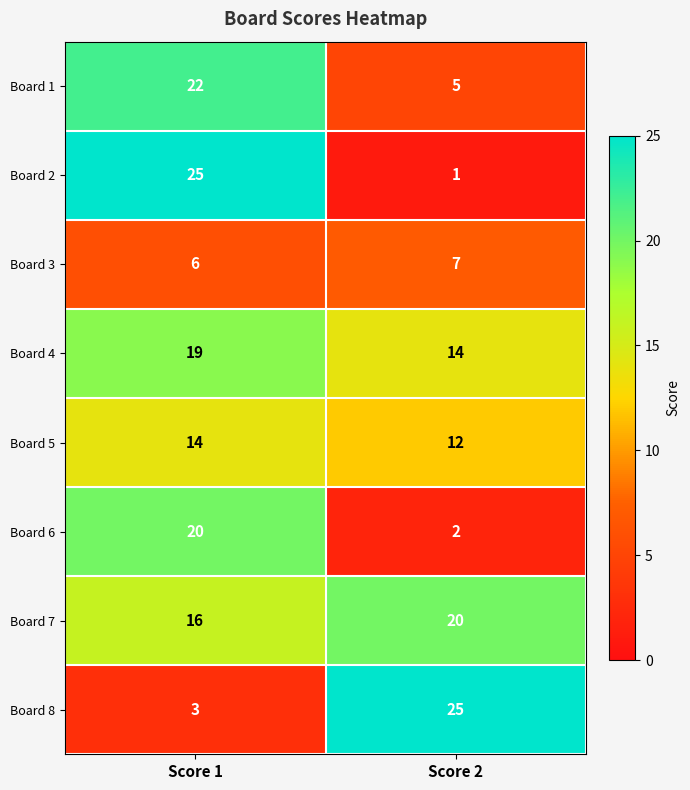

Is it true that Board 3 equals 10 at Score 2?

False